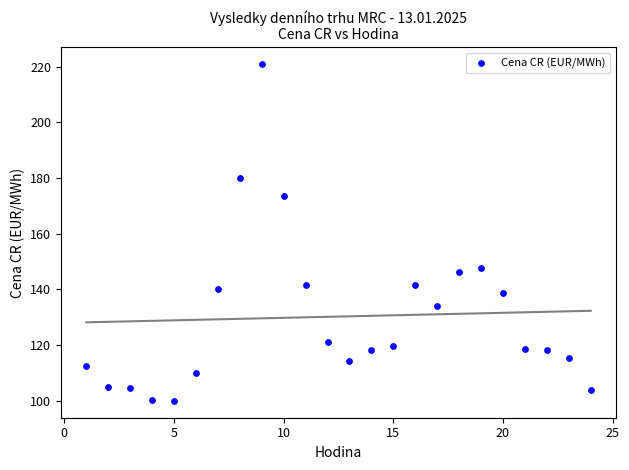

What is the range of X values (max minus min)?

23.0